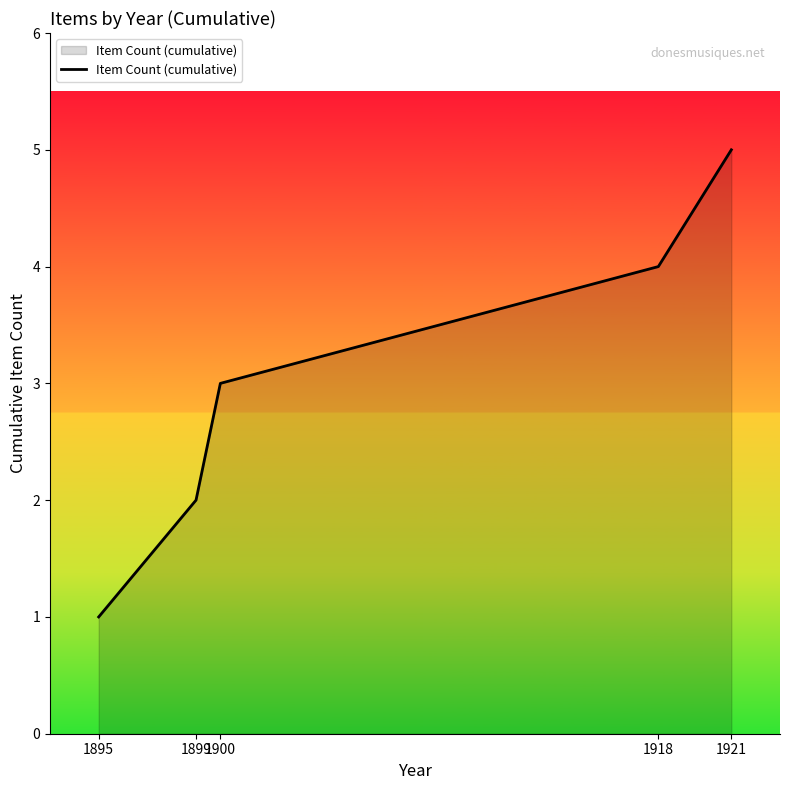

Reading left to right, list all the values displayed in this chart.

1895=1	1899=2	1900=3	1918=4	1921=5